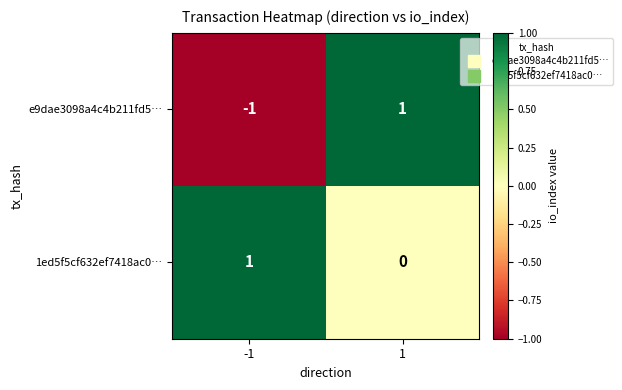

The 1ed5f5cf632ef7418ac0… series shows 0 at 1. True or false?

True